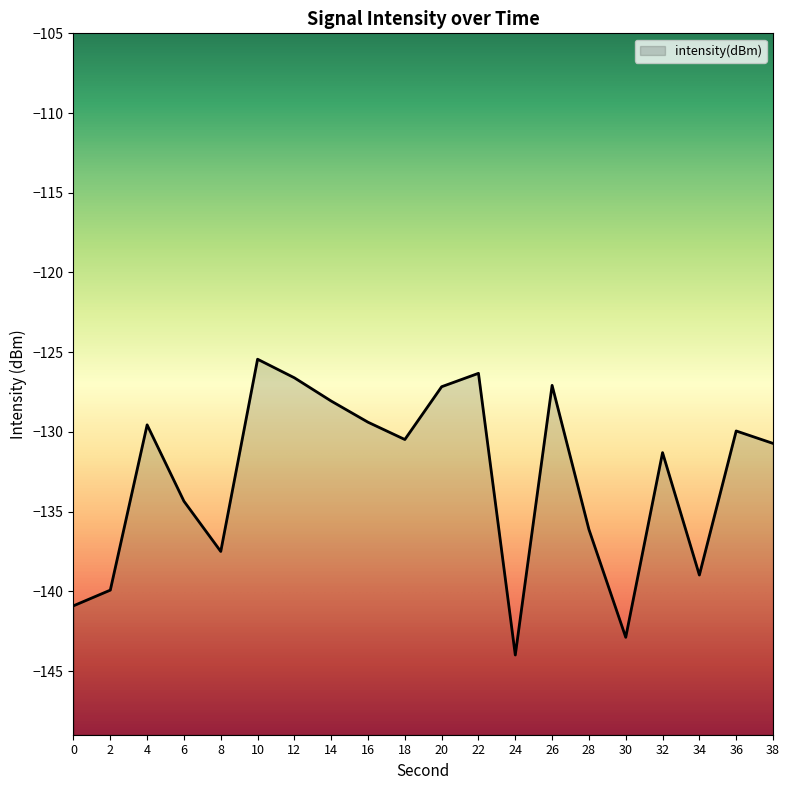

What is the average value?

-132.8